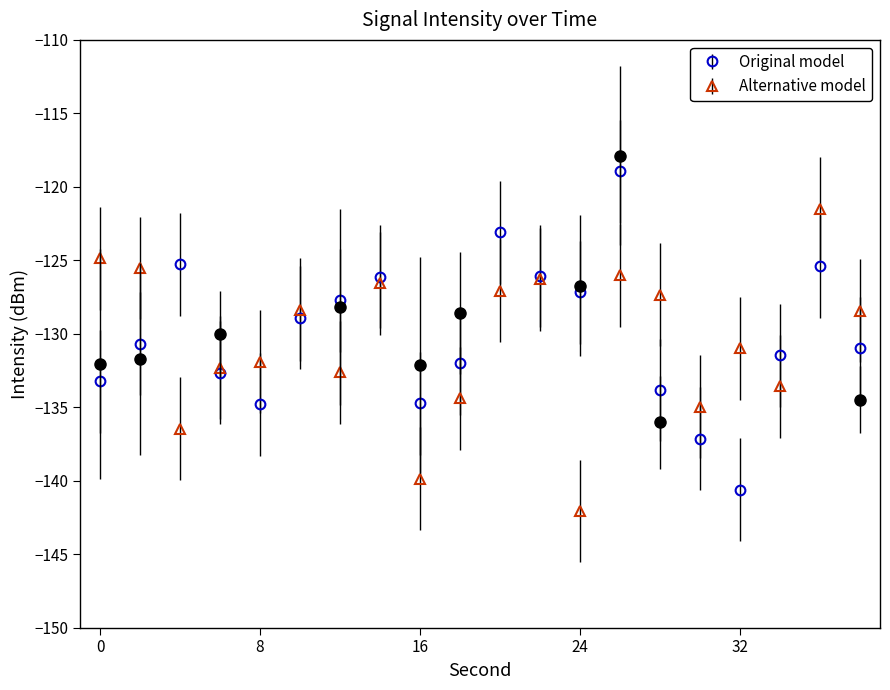

Where does the intensity_mean series first go above -130?

4